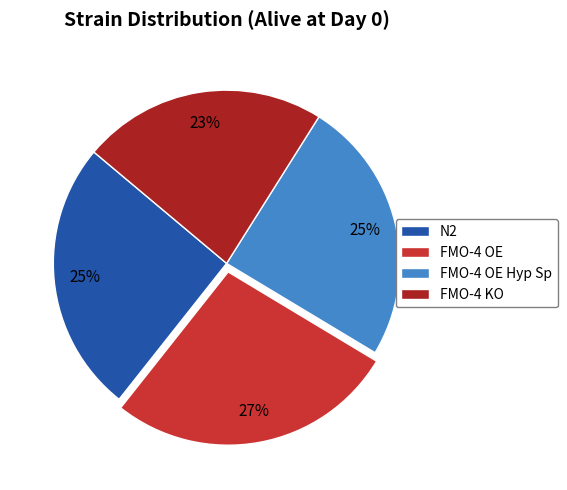

To the nearest percent, what is the difference between the largest and smallest slice percentages?

4%